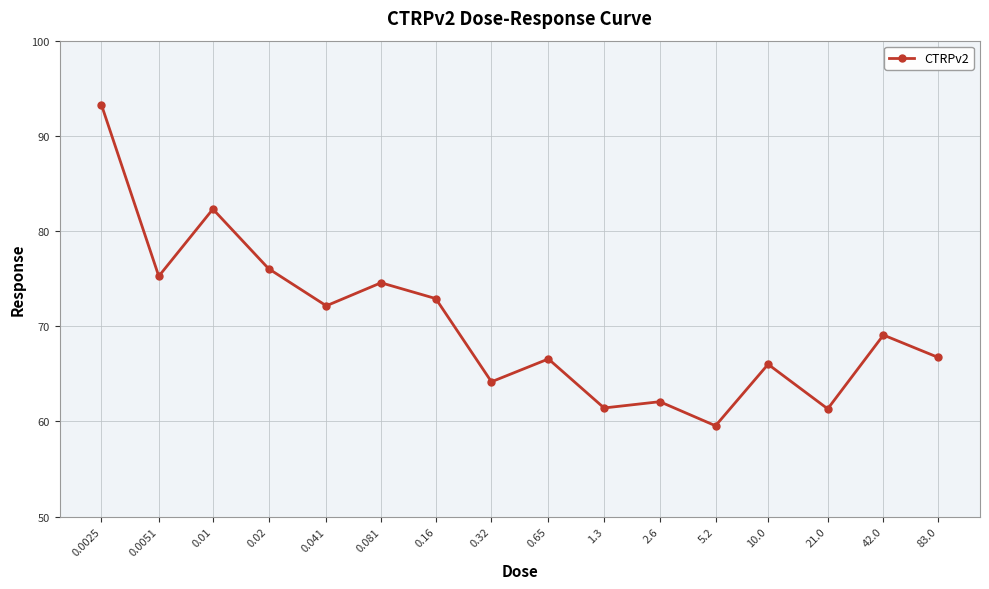

True or false: there are more than 2 points higher than both neighbors.

True